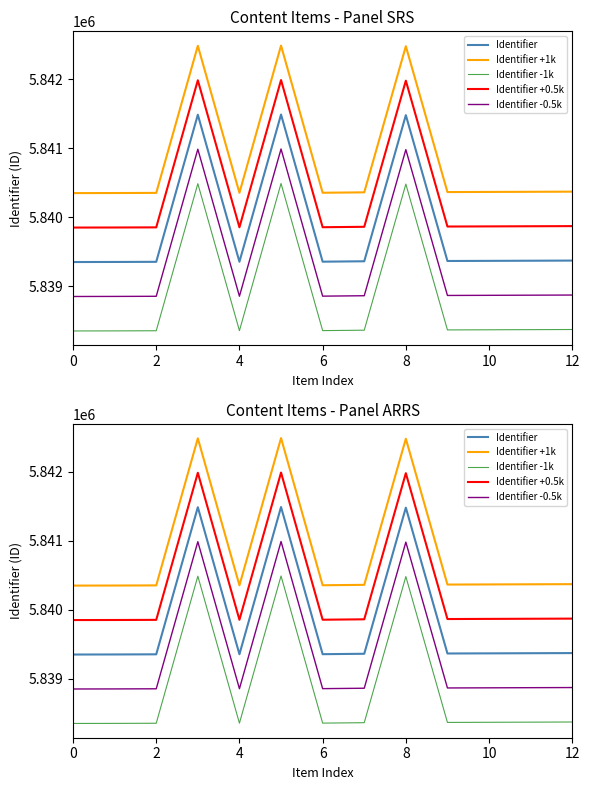

What are all the series names shown in the legend?

Identifier, Identifier +1k, Identifier -1k, Identifier +0.5k, Identifier -0.5k